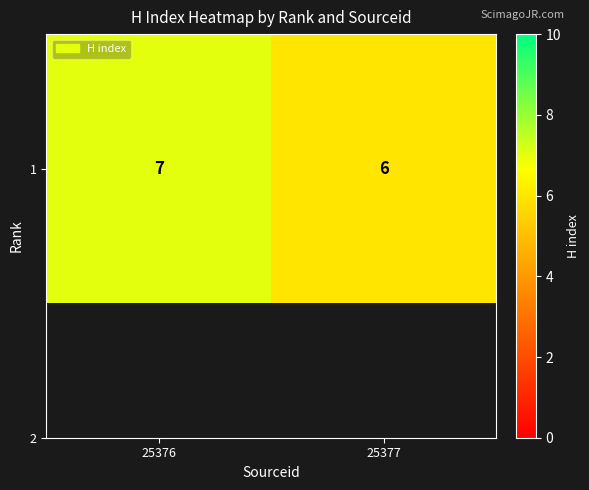

How many values are below 7?

1